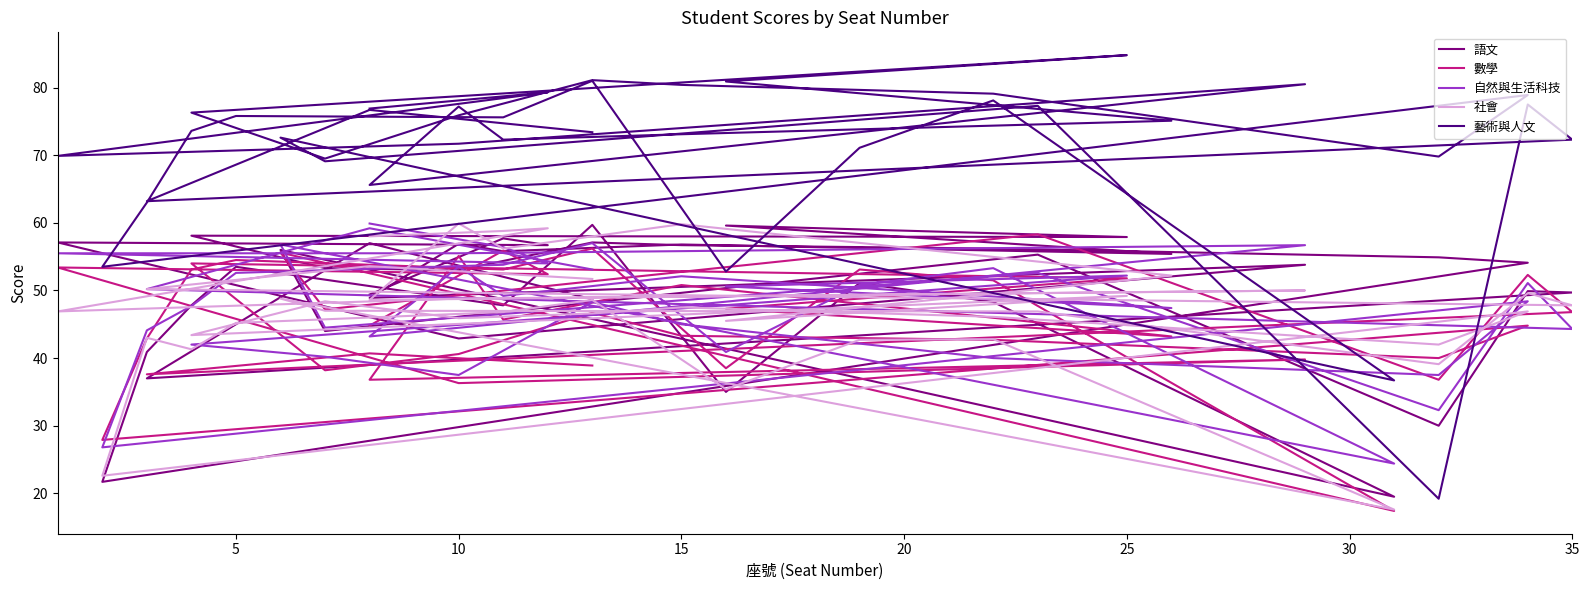

What is the label of the 28th point from the right?

25